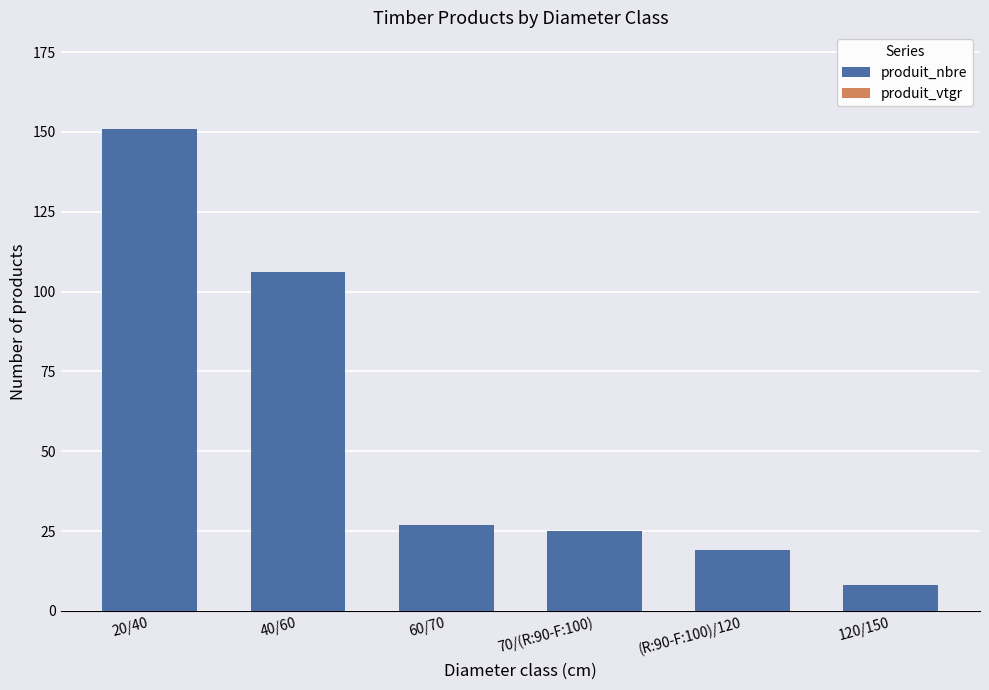

Read the value at (R:90-F:100)/120, to the nearest 10.

20